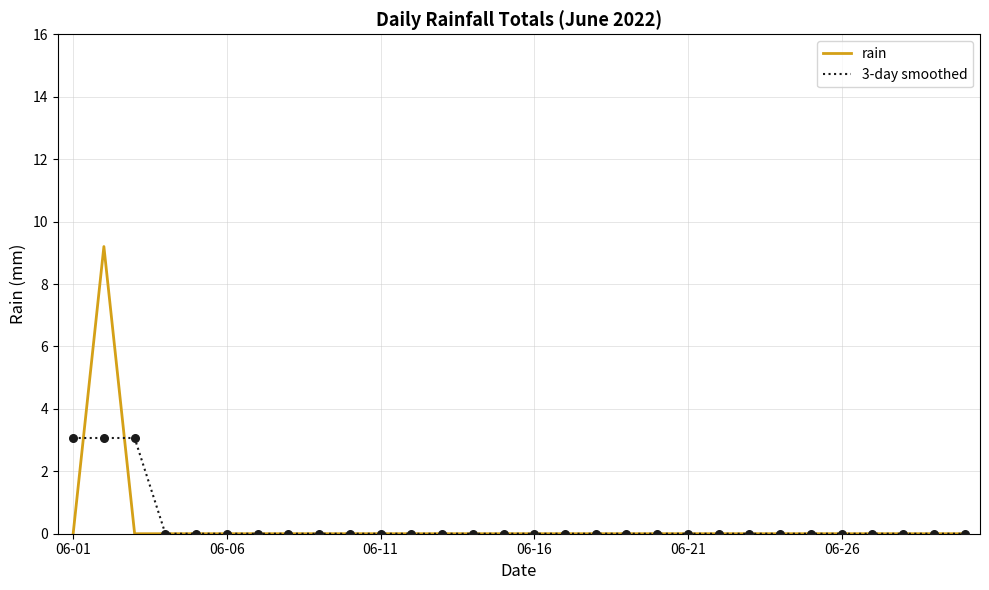

What are all the series names shown in the legend?

rain, 3-day smoothed